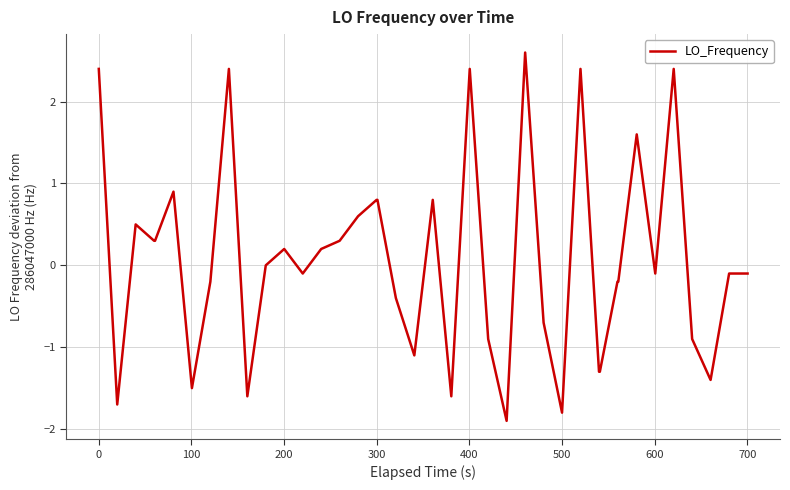

Reading right to left, extract all data points from this chart.

-0.1	-0.1	-1.4	-0.9	2.4	-0.1	1.6	-0.2	-0.2	-1.3	-1.3	2.4	-1.8	-0.7	2.6	-1.9	-0.9	2.4	-1.6	0.8	-1.1	-0.4	0.8	0.8	0.6	0.3	0.2	-0.1	0.2	0.0	-1.6	2.4	-0.2	-1.5	0.9	0.3	0.3	0.5	-1.7	2.4